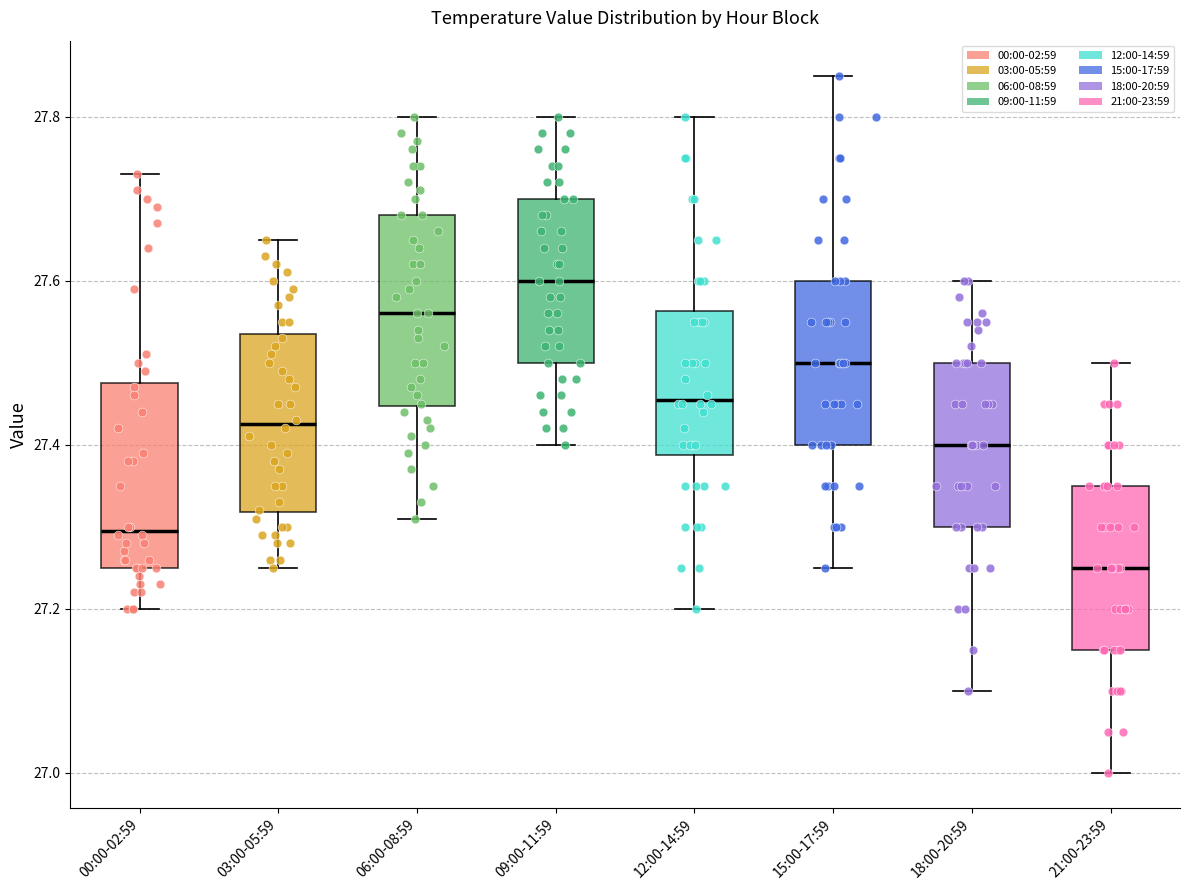

Where is the lower edge of the box for 15:00-17:59 on the y-axis? The values are not printed on the chart, so give them approximately, as read against the axis.

27.40